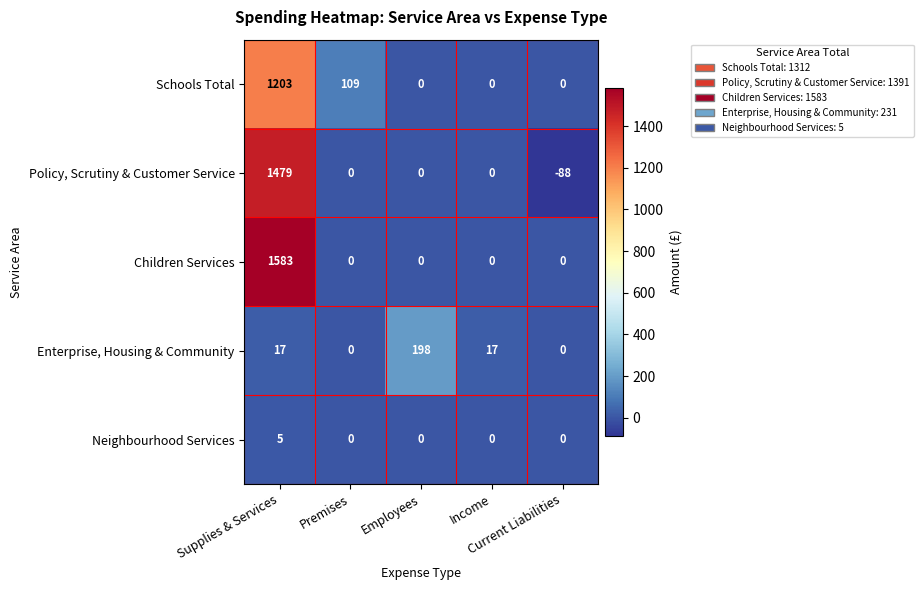

Which category has the highest value across all series?

Supplies & Services